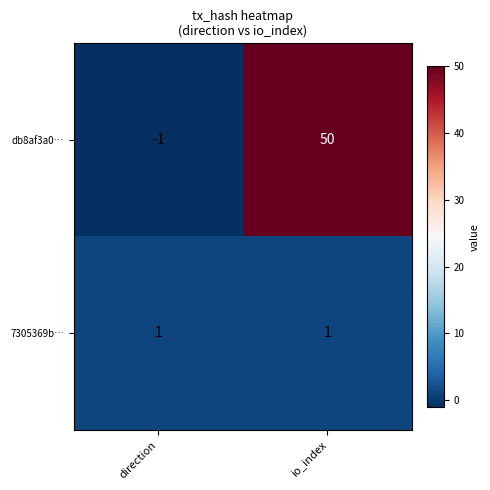

Reading left to right, transcribe all the data shown in this chart.

db8af3a0…: -1	50
7305369b…: 1	1